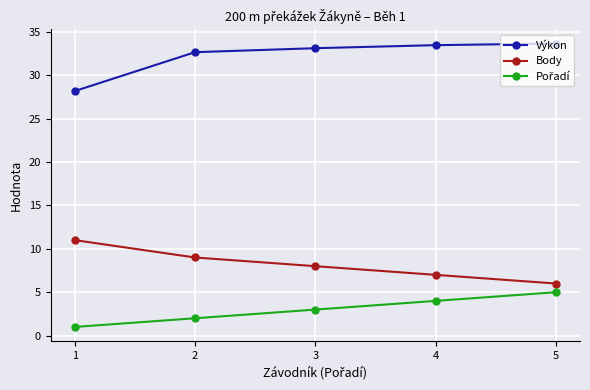

What is the sum of the Výkon values at 4 and 2?

66.1